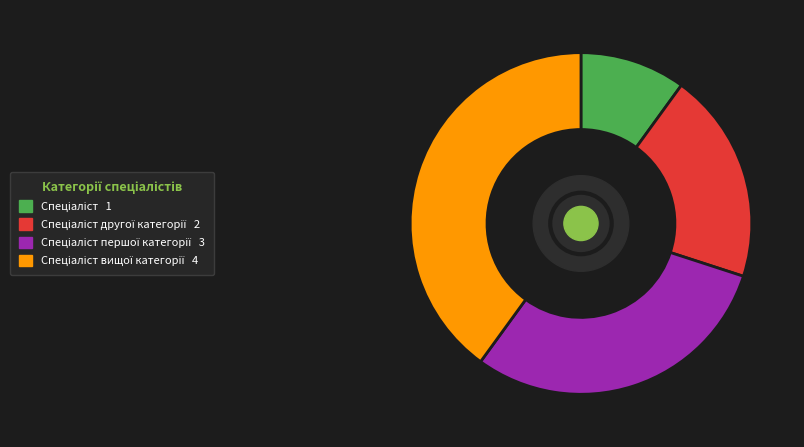

Does any single category account for the majority?

No